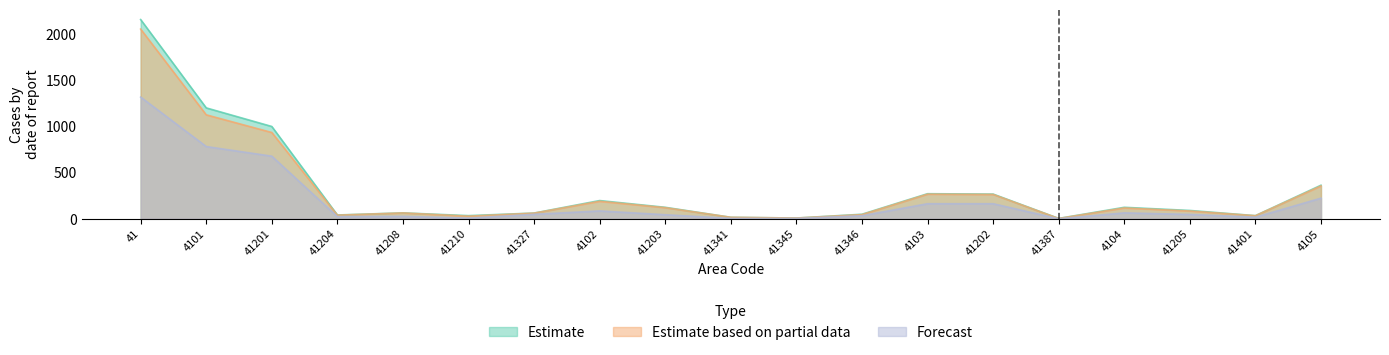

True or false: Estimate and Estimate based on partial data intersect in this chart.

False